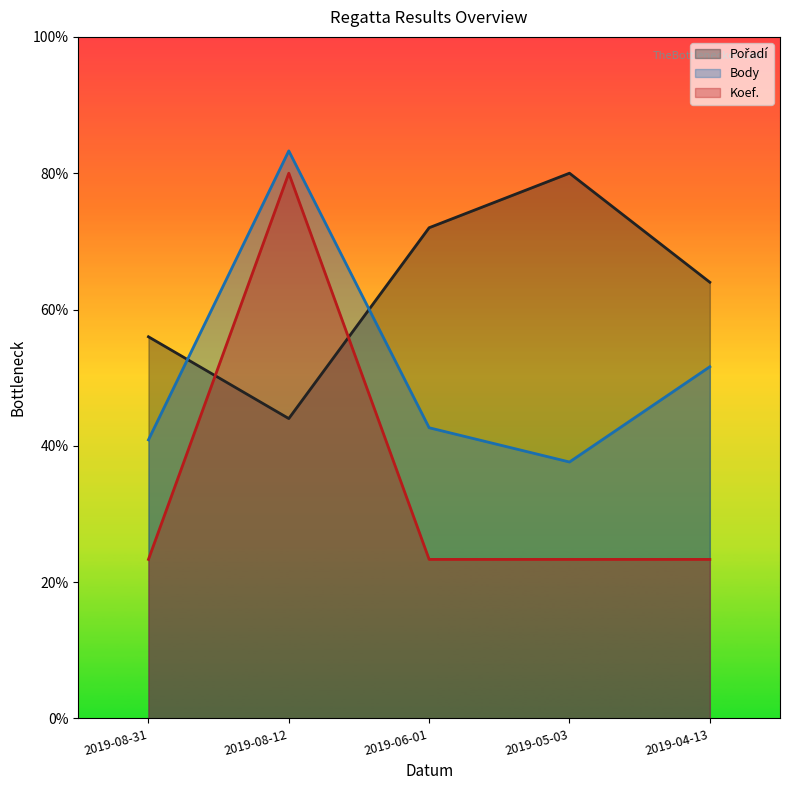

How many categories are shown in the chart?

5